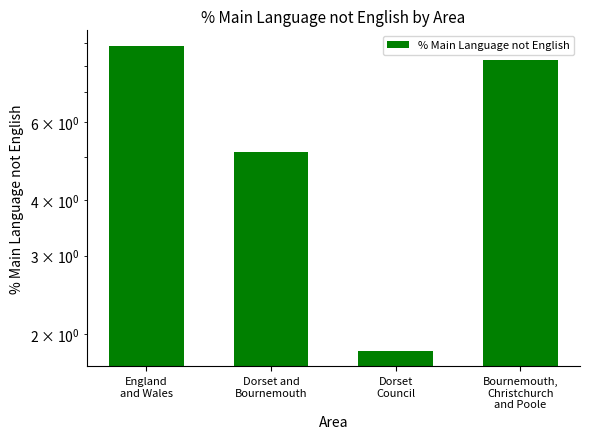

What is the maximum value shown in the chart?

8.9